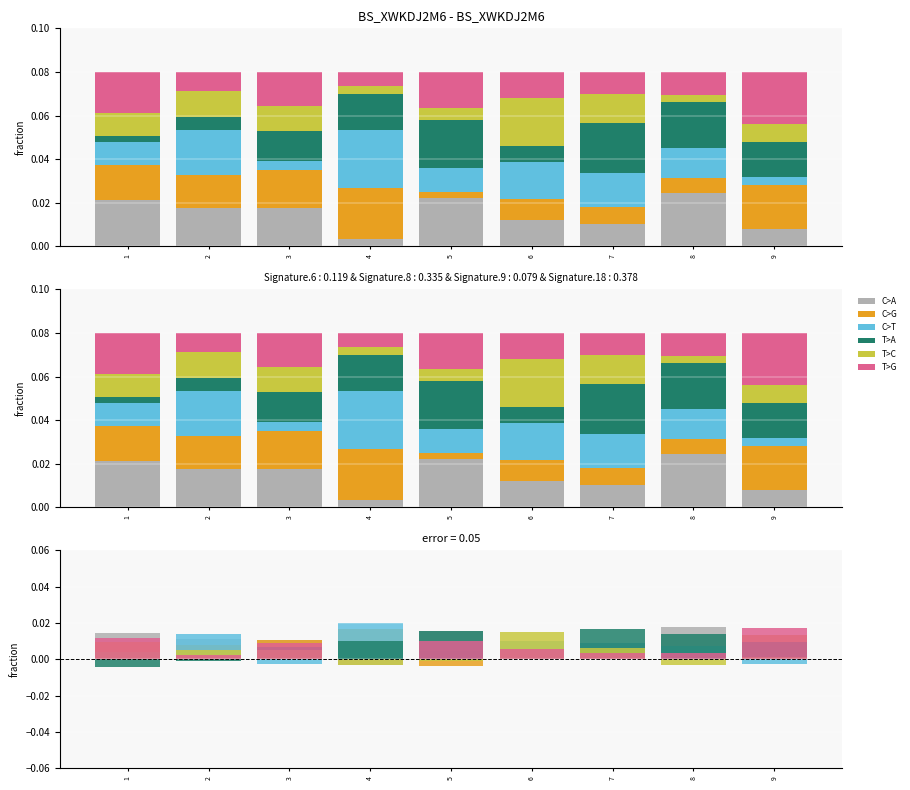

Between 8 and 7, which is larger?

8